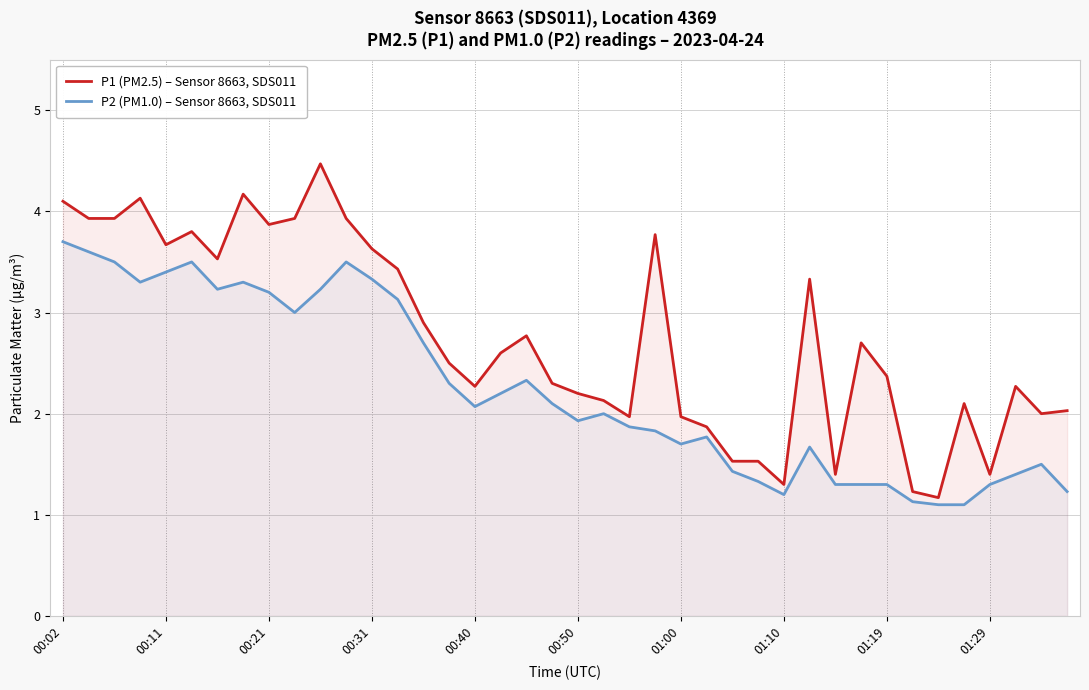

What is the lowest value of the P1 (PM2.5) – Sensor 8663, SDS011 series?

1.2